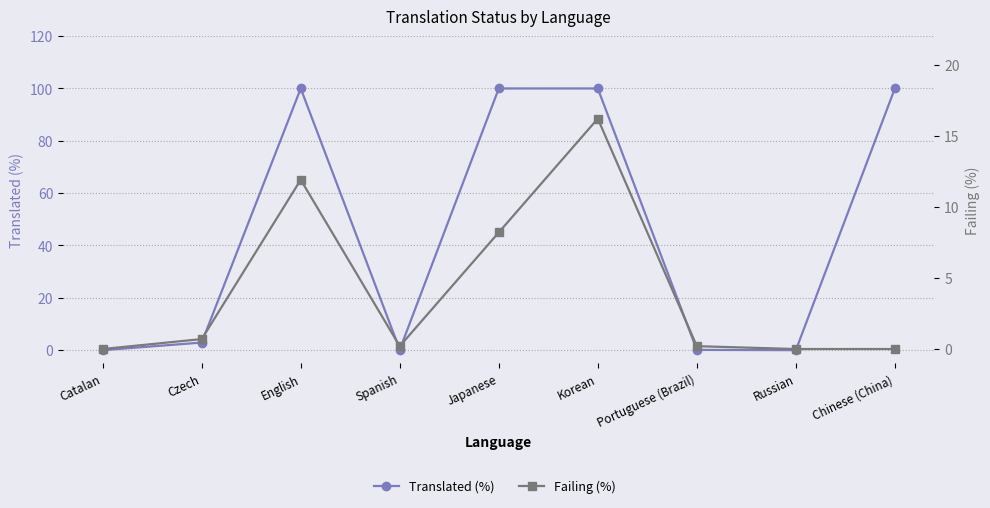

Between which two adjacent categories do Failing (%) and Translated (%) first intersect?

Korean and Portuguese (Brazil)